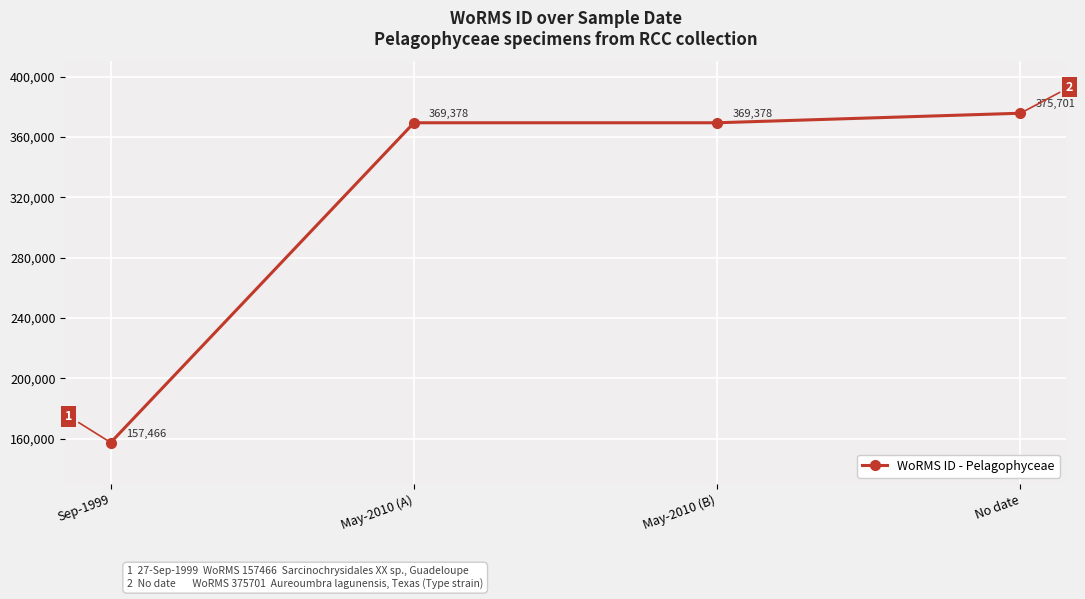

True or false: the data has more than 1 interior local peaks.

False